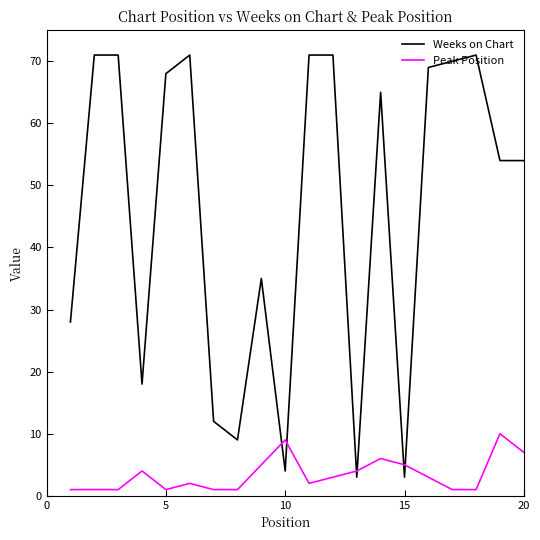

Reading left to right, what are all the values shown in this chart?

Weeks on Chart: 28	71	71	18	68	71	12	9	35	4	71	71	3	65	3	69	70	71	54	54
Peak Position: 1	1	1	4	1	2	1	1	5	9	2	3	4	6	5	3	1	1	10	7